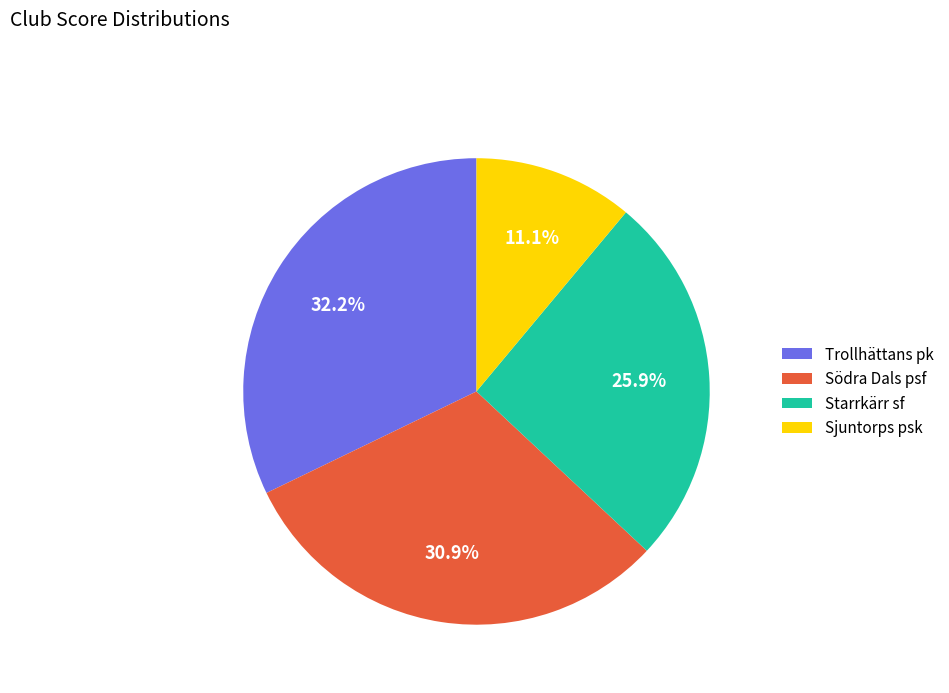

To the nearest percent, what is the combined percentage of Sjuntorps psk and Södra Dals psf?

42%